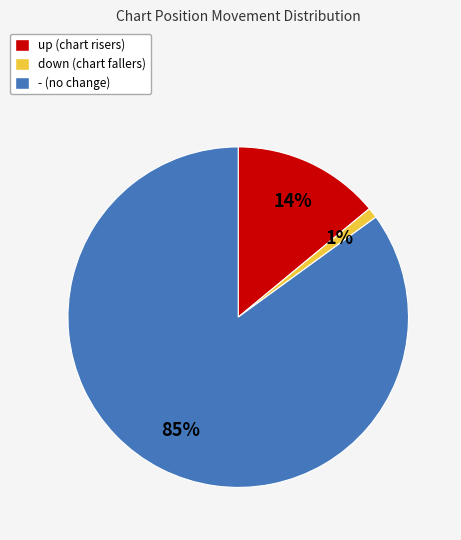

Which slice is the smallest?

down